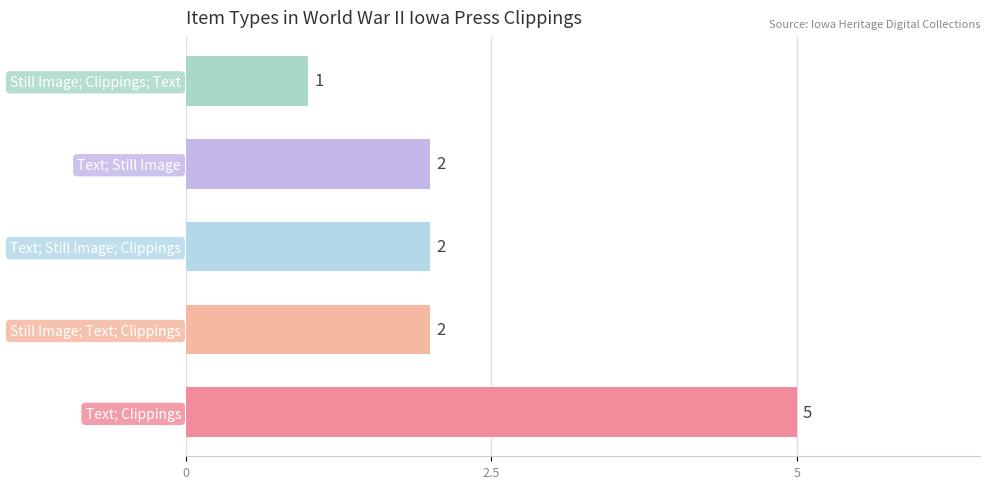

What is the ratio of the value at Text; Clippings to the value at Text; Still Image; Clippings?

2.5